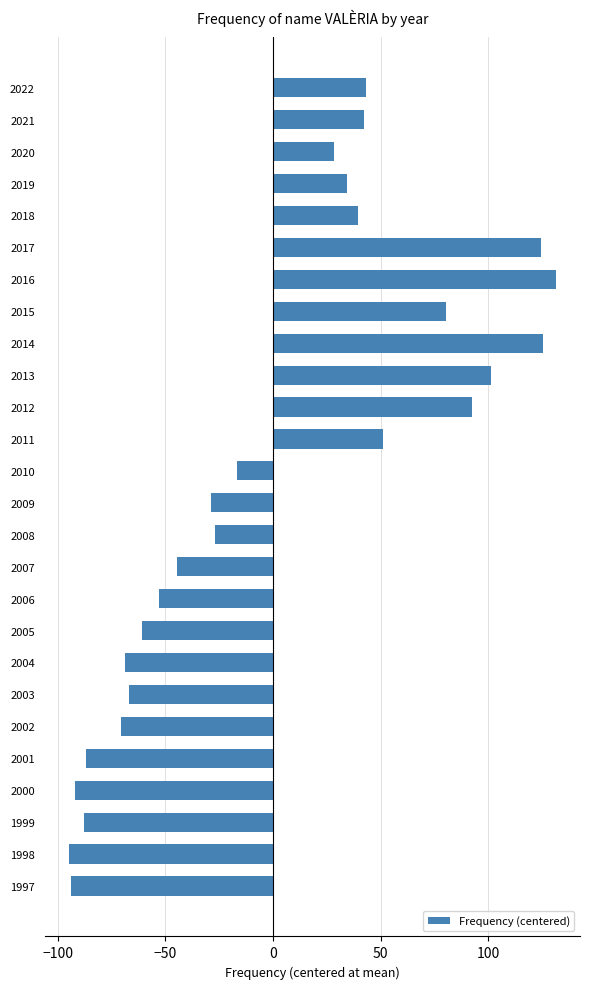

What is the maximum value shown in the chart?

131.2